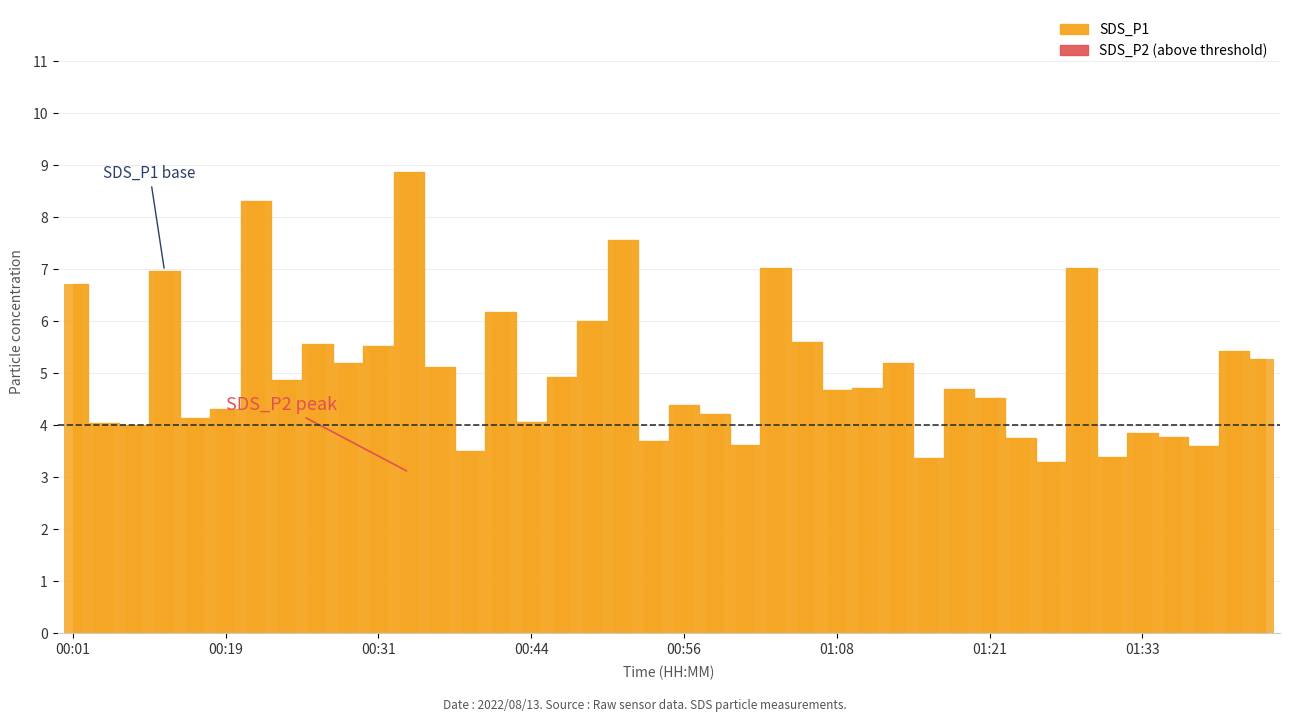

What is the maximum value shown in the chart?

8.9